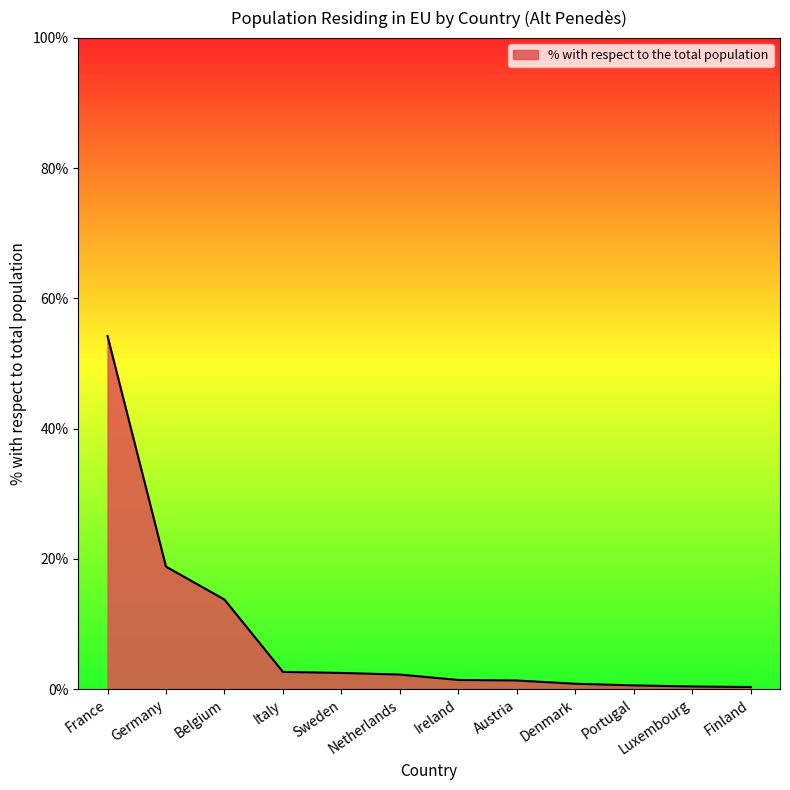

What is the sum of the values at Netherlands and Germany?

21.1